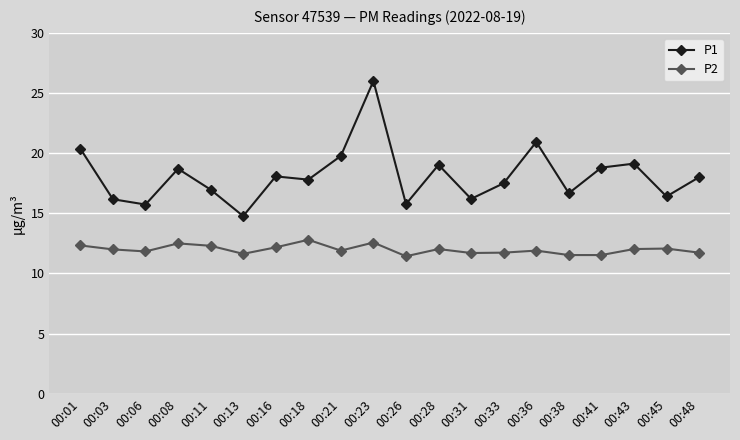

What is the value of the P2 point at the 11th from the left?

11.4